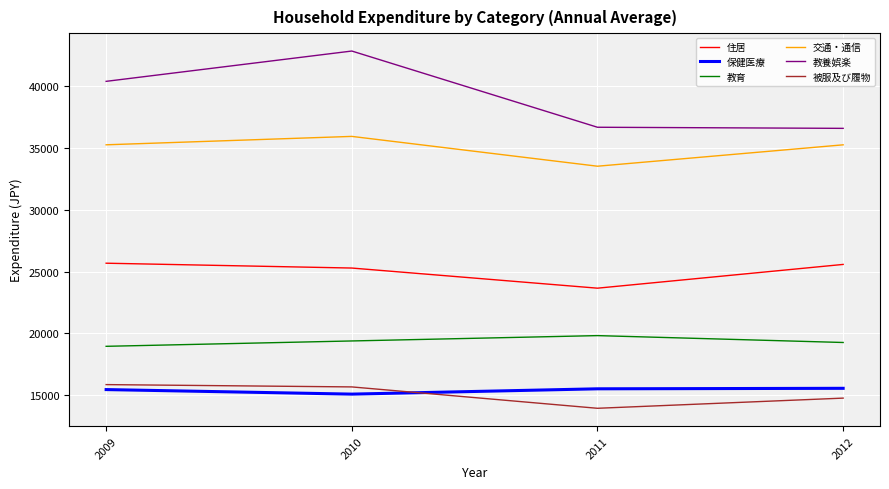

At which category does 交通・通信 reach its first local valley?

2011